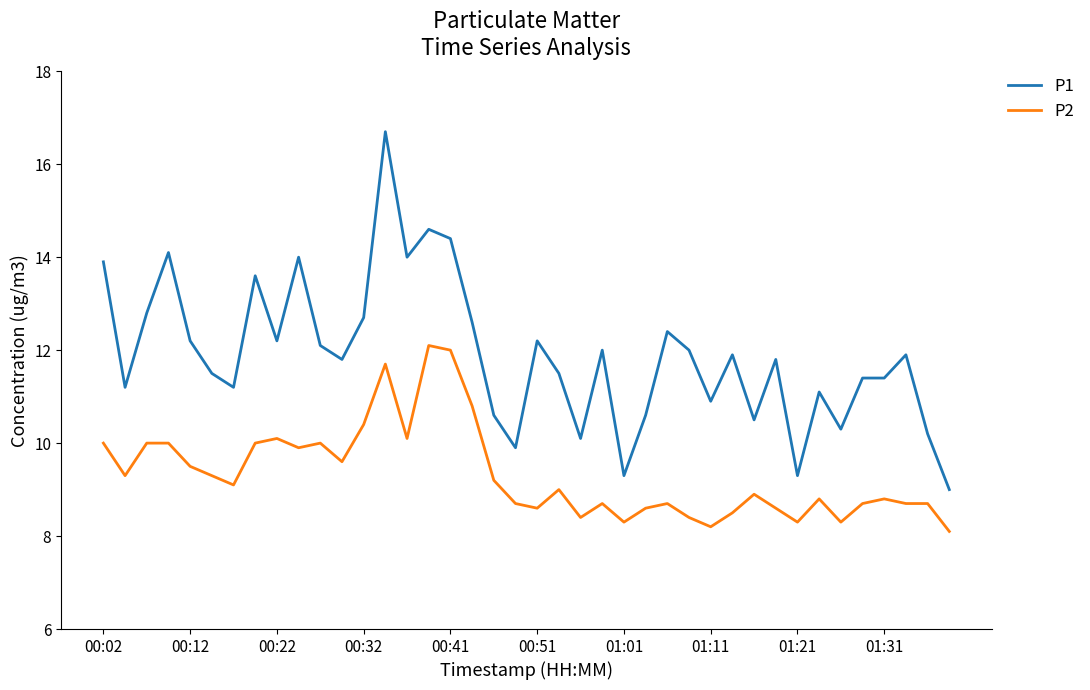

What is the difference between the second highest and second lowest values in the P1 series?

5.3